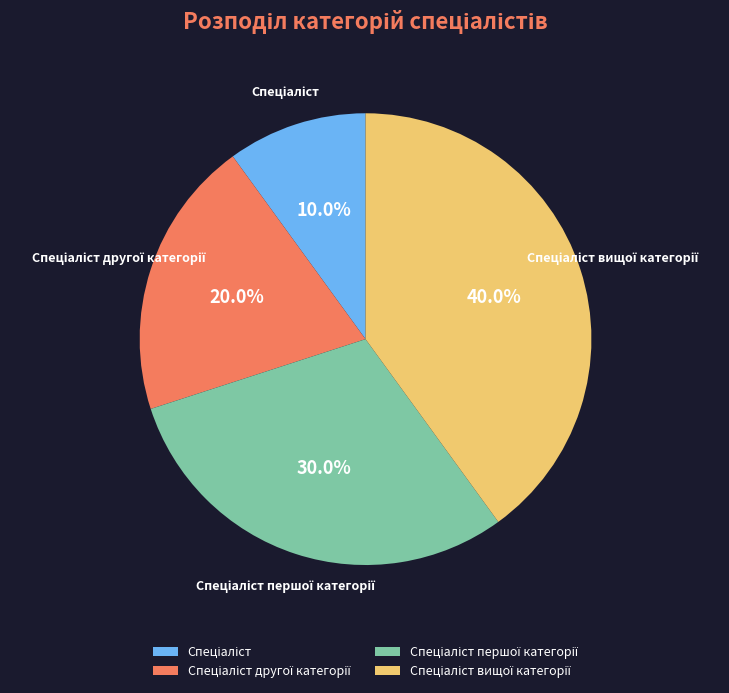

Is there a majority slice in this chart?

No